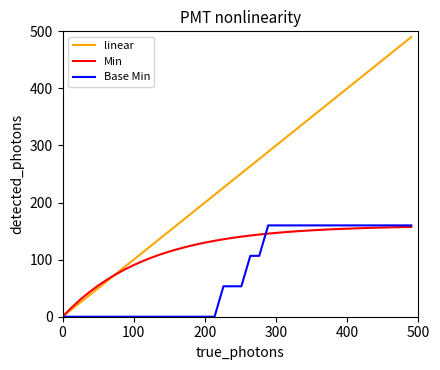

What is the highest value of the linear series?

490.0